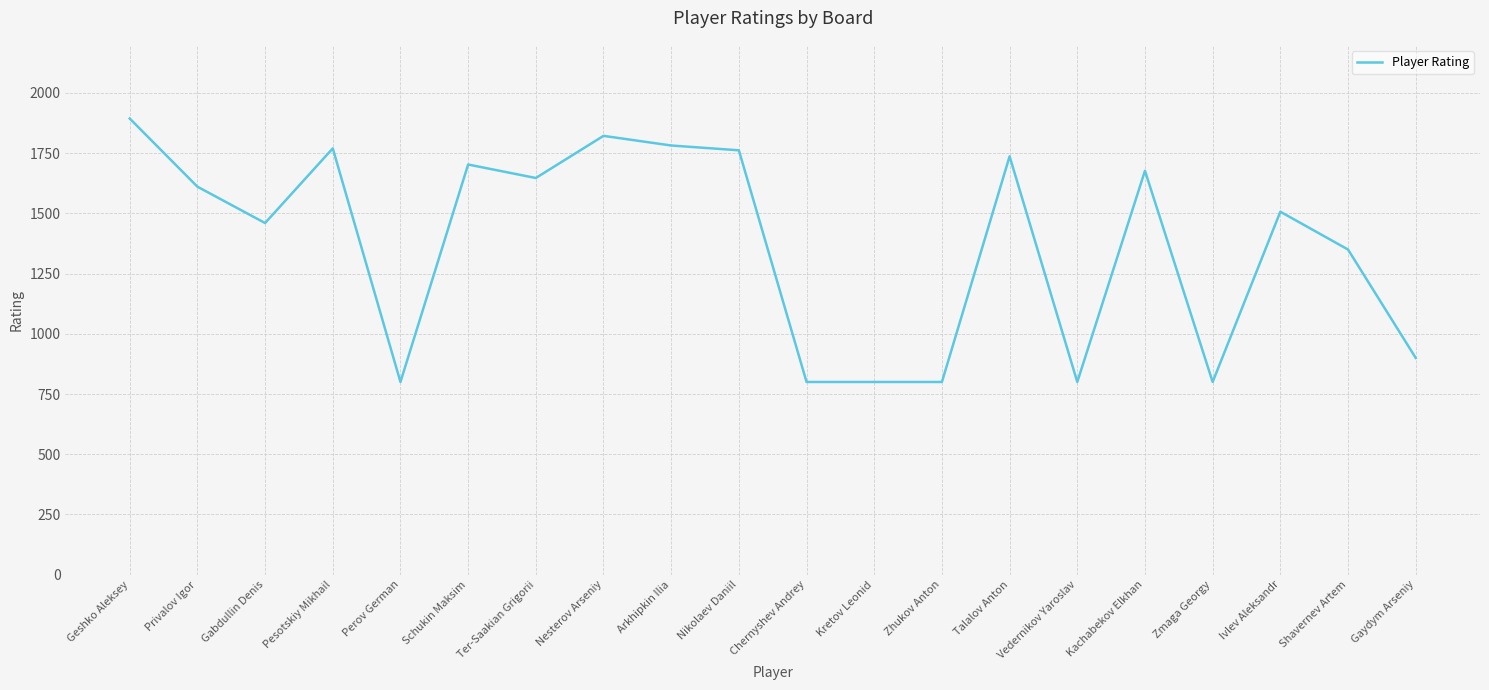

True or false: there are more than 2 points higher than both neighbors.

True